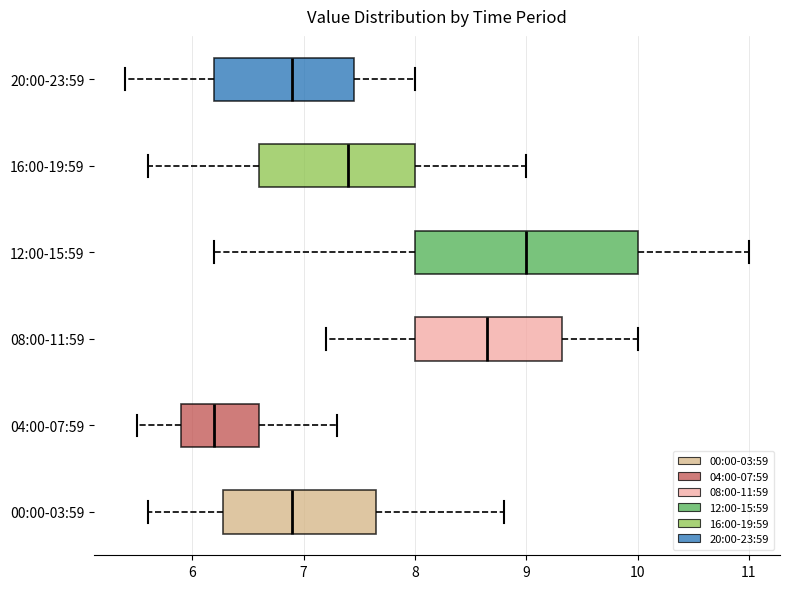

Which box is the widest, from its left edge to its right edge?

12:00-15:59